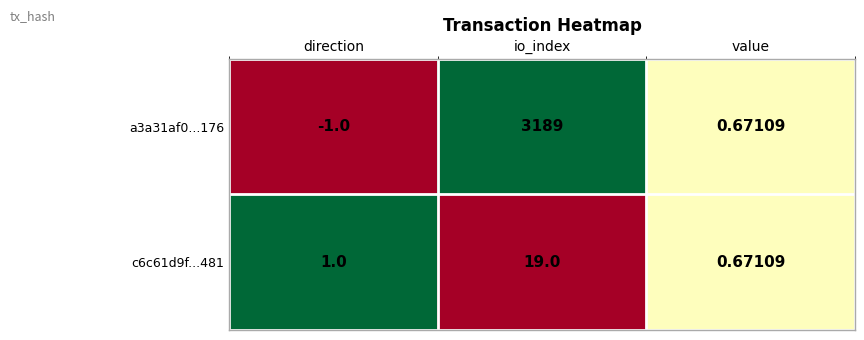

Is the value of a3a31af0...176 at direction greater than the value of c6c61d9f...481 at direction?

No